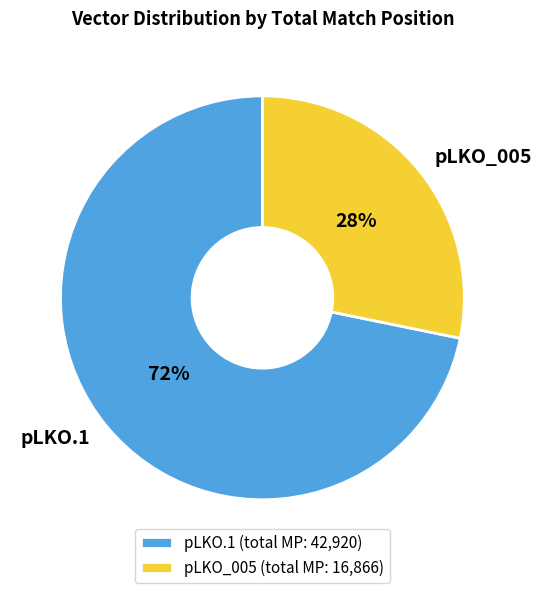

Which has a higher value, pLKO.1 or pLKO_005?

pLKO.1